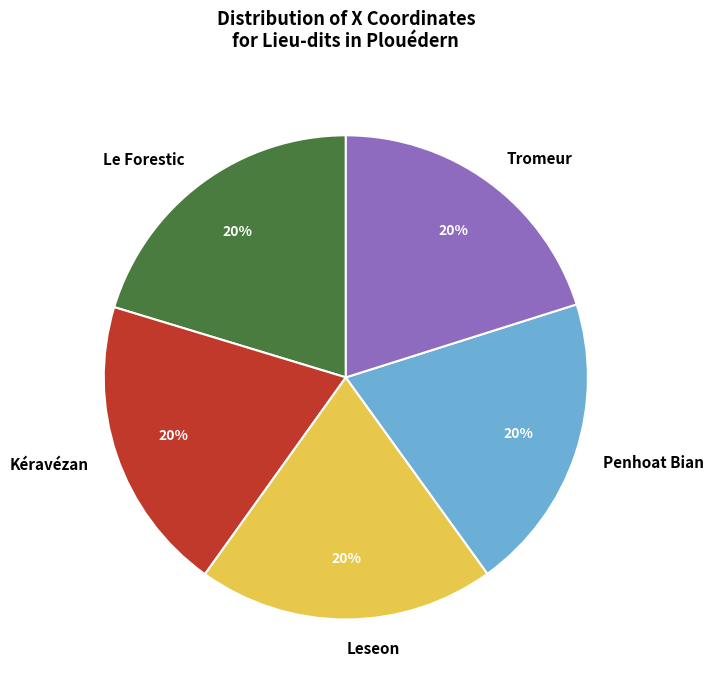

To the nearest percent, what is the combined percentage of Kéravézan and Tromeur?

40%